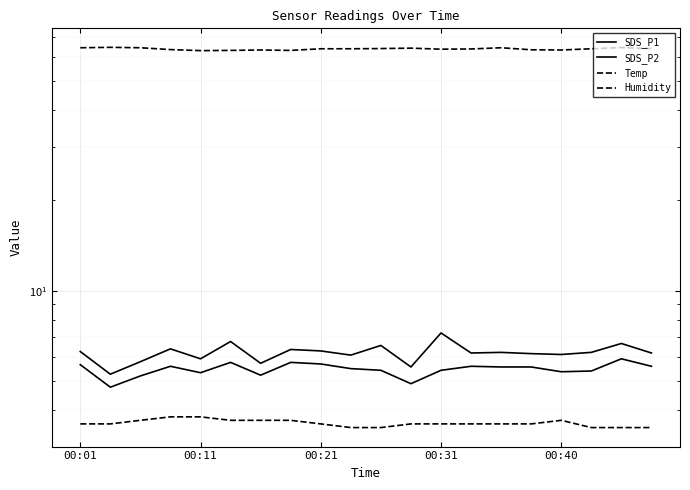

What is the spread (max minus min) of values at 00:11?

59.2